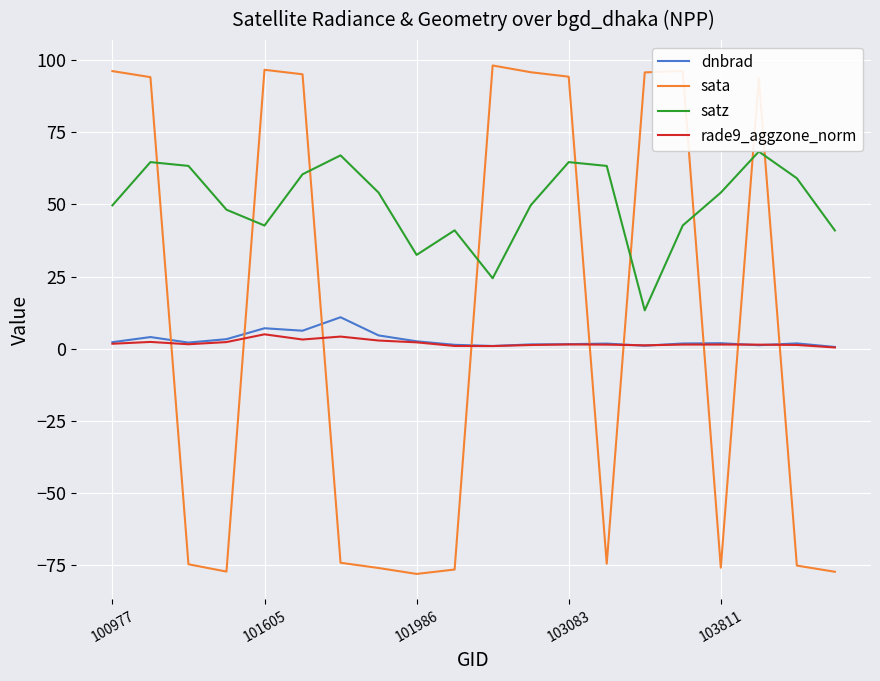

Which series has the largest total across all categories?

satz